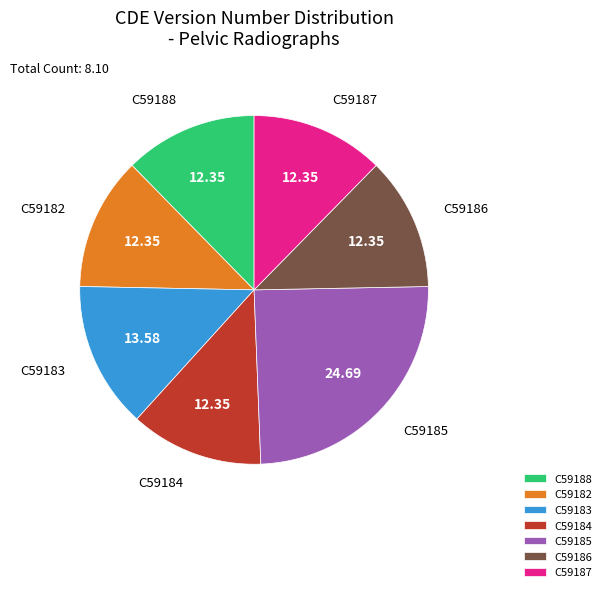

Do C59187 and C59182 together represent more than half of the pie?

No